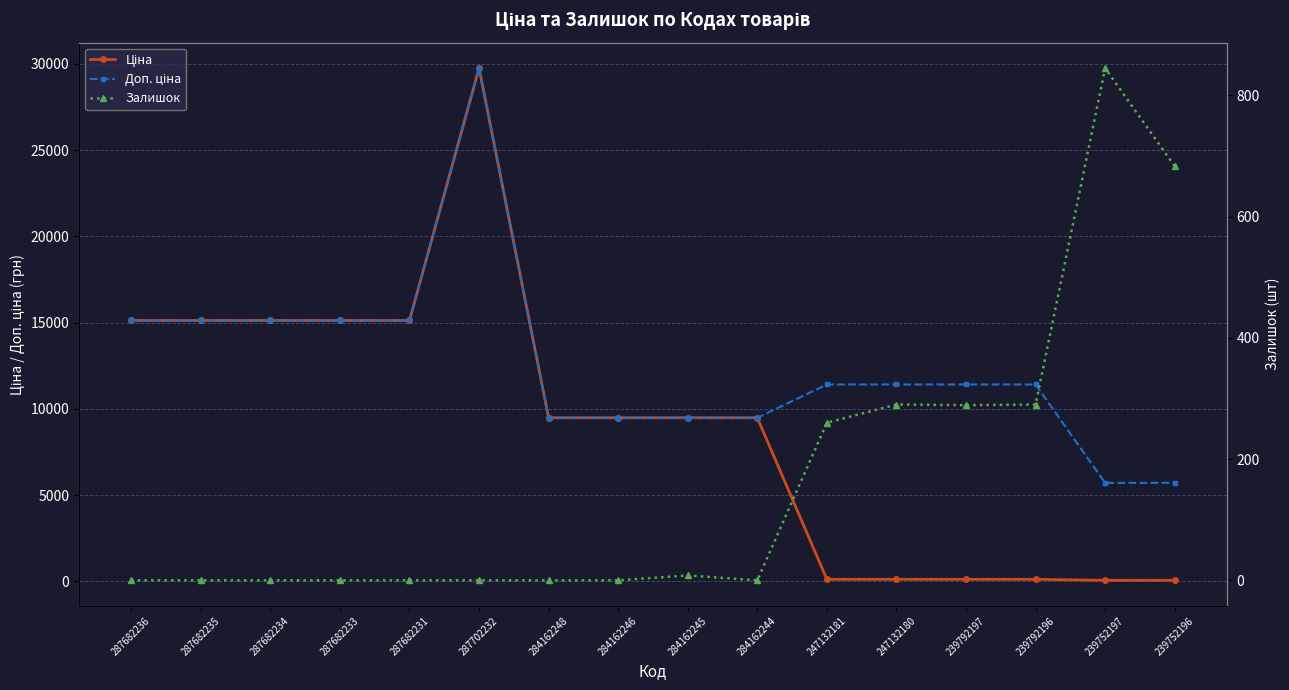

Rank the series by their maximum value, from highest to lowest.

Ціна, Доп. ціна, Залишок